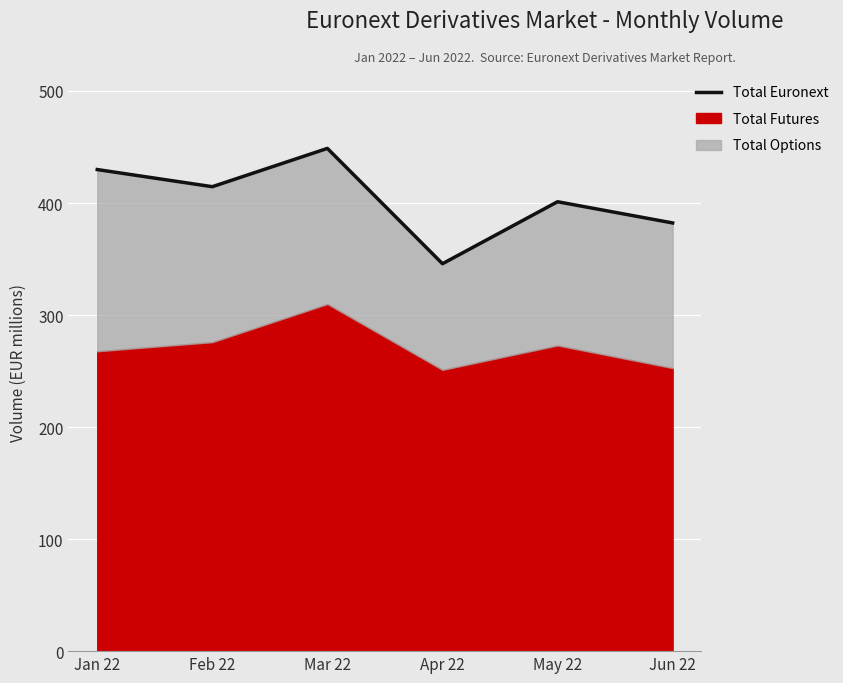

Which has a higher value, Feb 22 or May 22?

Feb 22